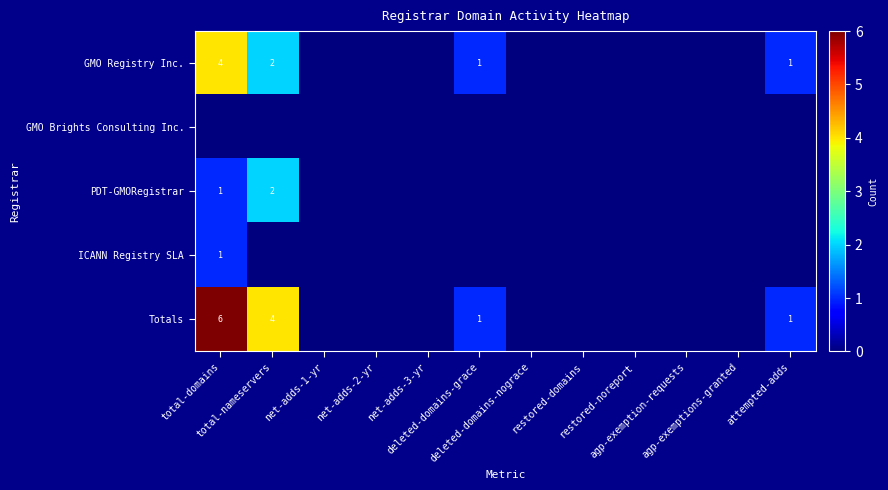

How many data points in Totals are above 0?

4